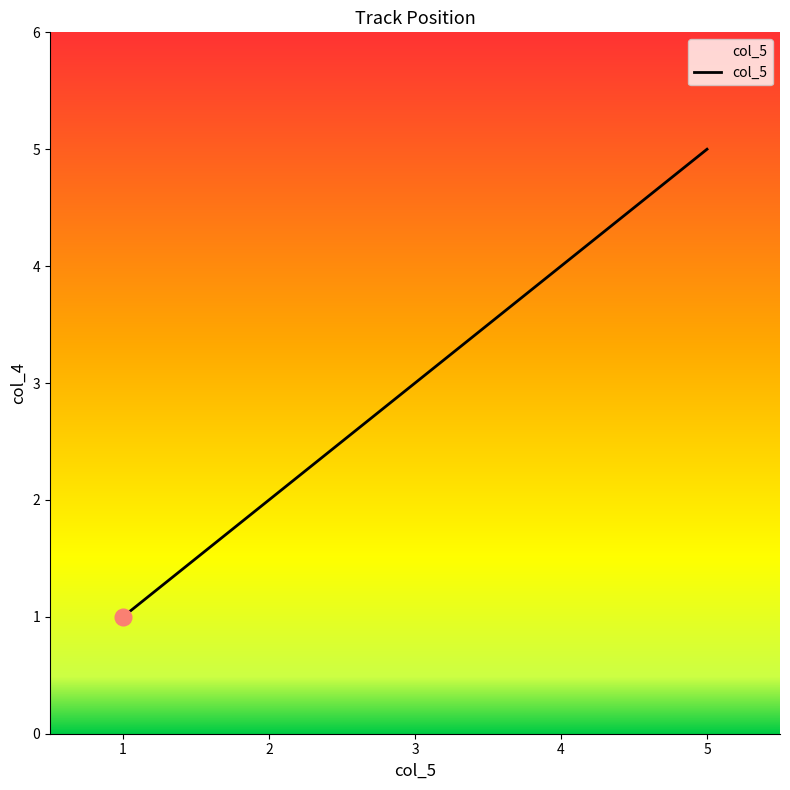

List the labels in order of value, largest first.

5, 4, 3, 2, 1